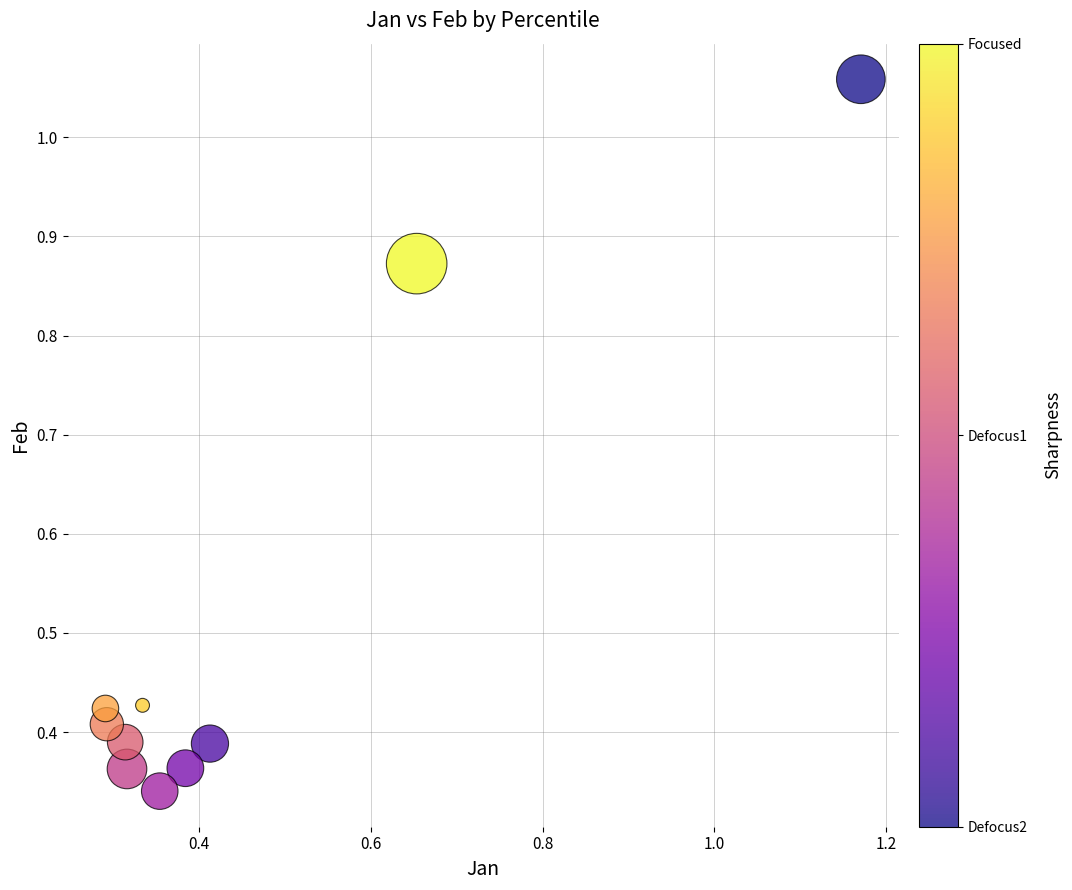

What is the average Y value?

0.5